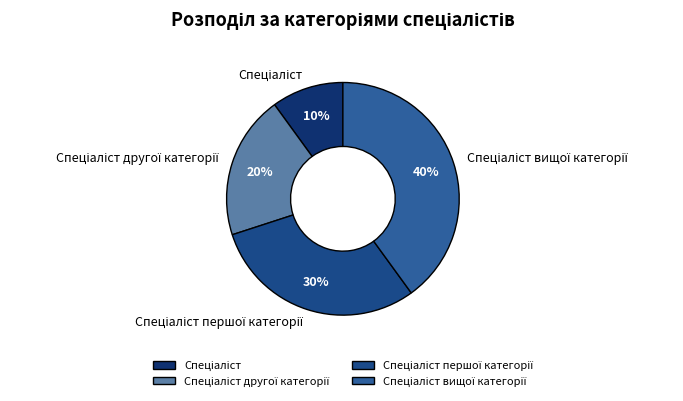

To the nearest percent, what is the average slice percentage?

25%